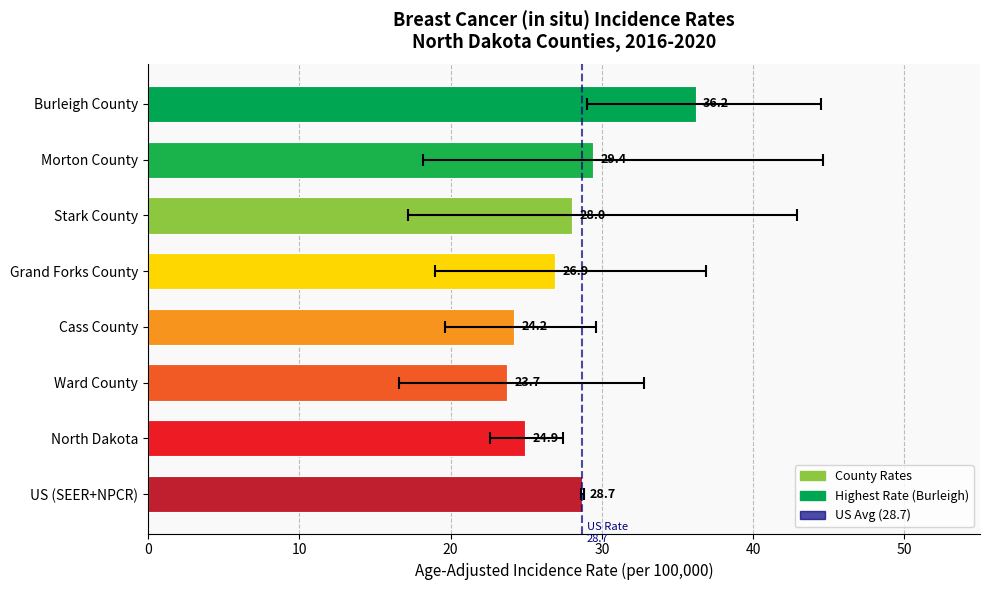

Reading left to right, what are all the values shown in this chart?

36.2	29.4	28.0	26.9	24.2	23.7	24.9	28.7